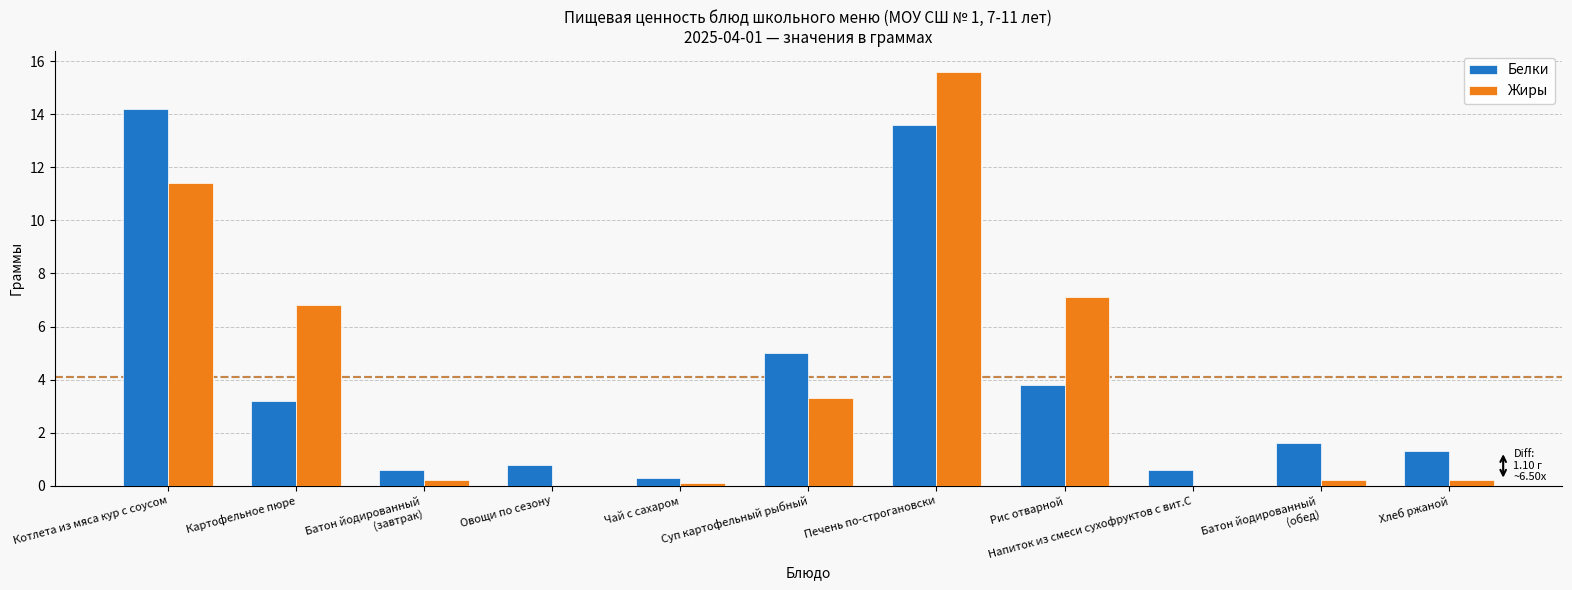

At which label does Жиры reach its peak?

Печень по-строгановски